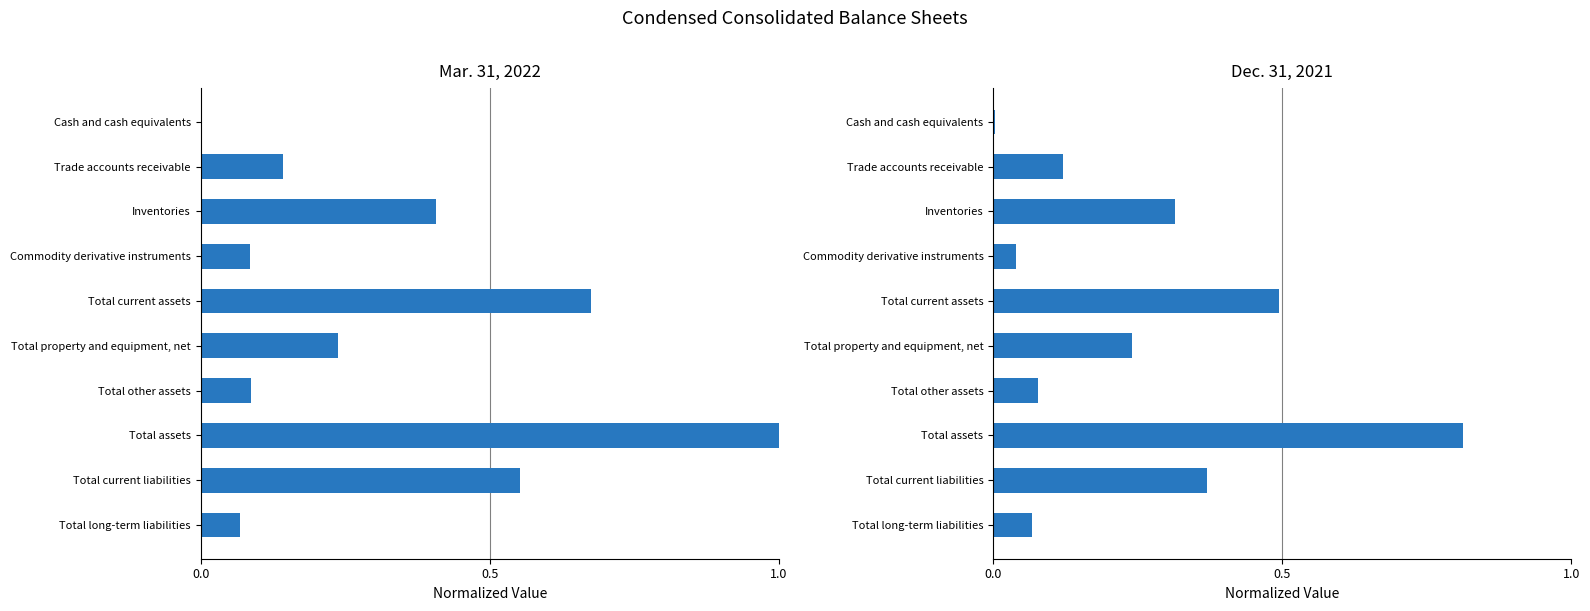

What value does the Dec. 31, 2021 series have at Total long-term liabilities?

0.1